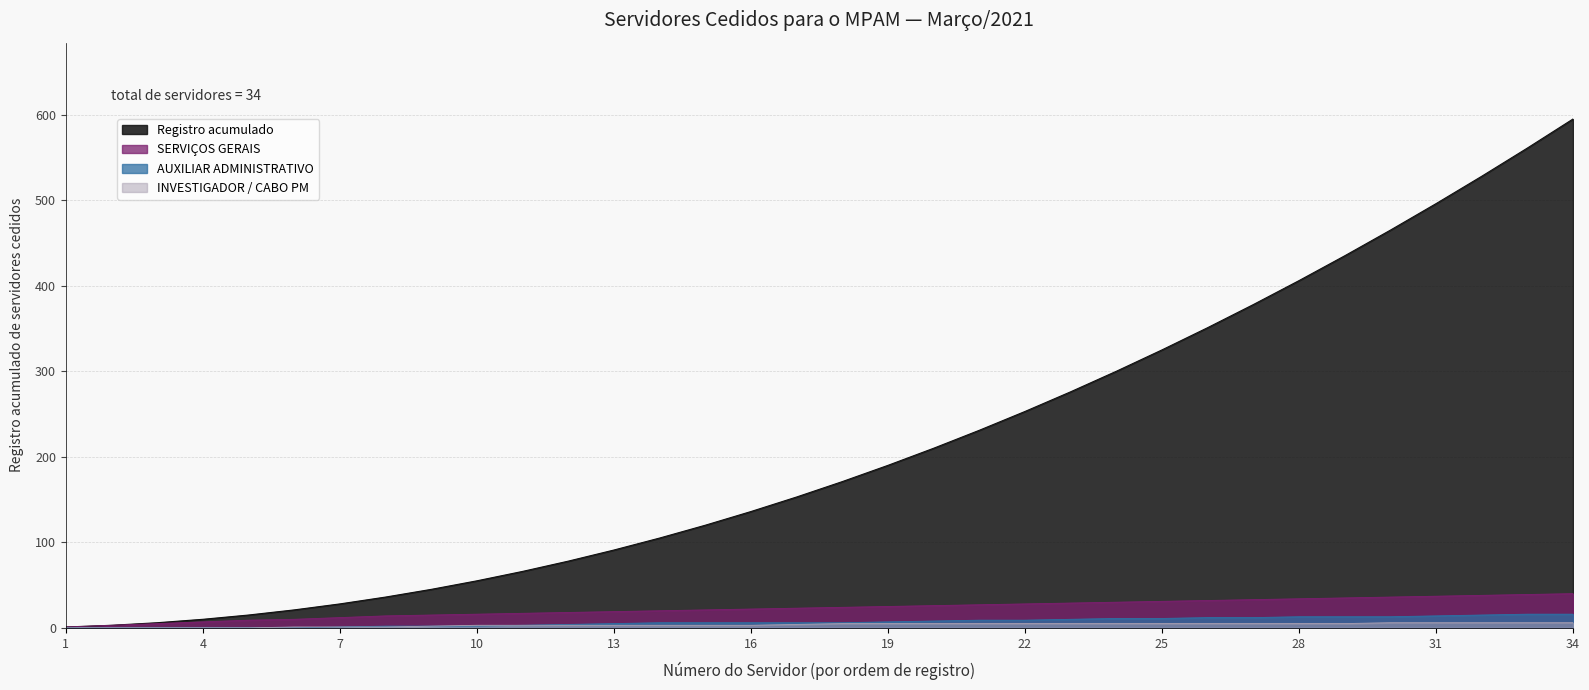

How many lines are shown in the chart?

4